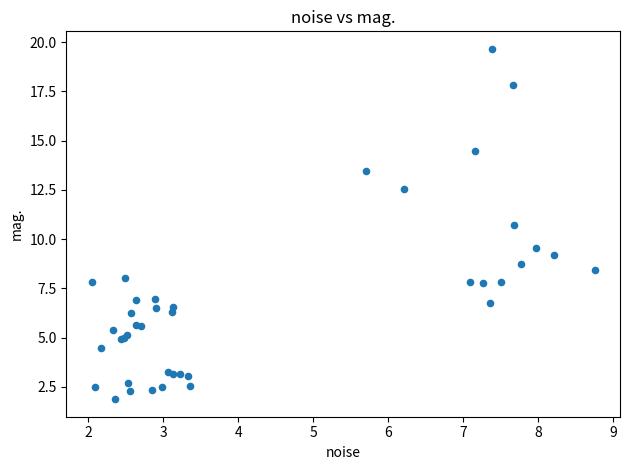

What Y value in the scatter plot is closest to 10?

9.5